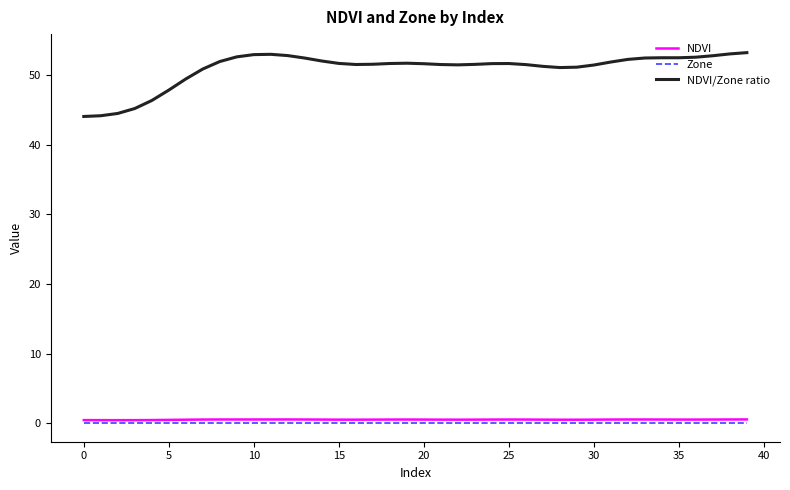

True or false: NDVI/Zone ratio and NDVI intersect in this chart.

False